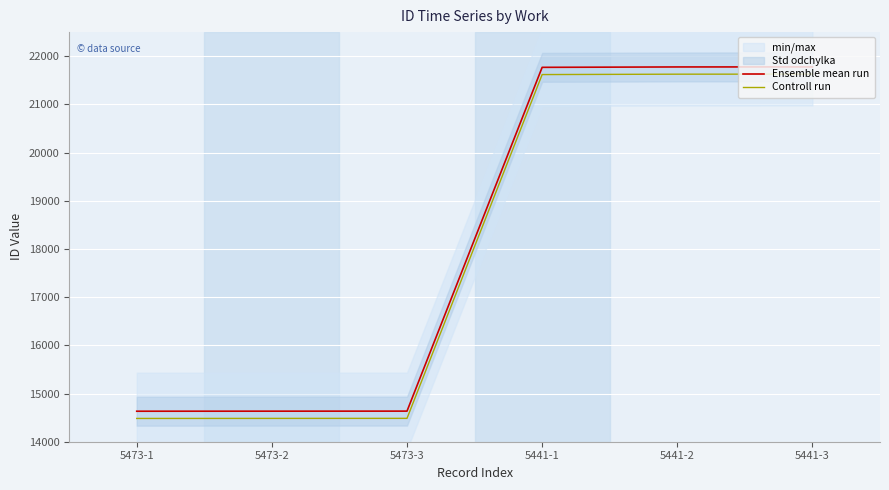

Reading left to right, transcribe all the data shown in this chart.

Ensemble mean run: 5473-1=14633	5473-2=14634	5473-3=14635	5441-1=21769	5441-2=21777	5441-3=21778
Controll run: 5473-1=14483	5473-2=14484	5473-3=14485	5441-1=21619	5441-2=21627	5441-3=21628